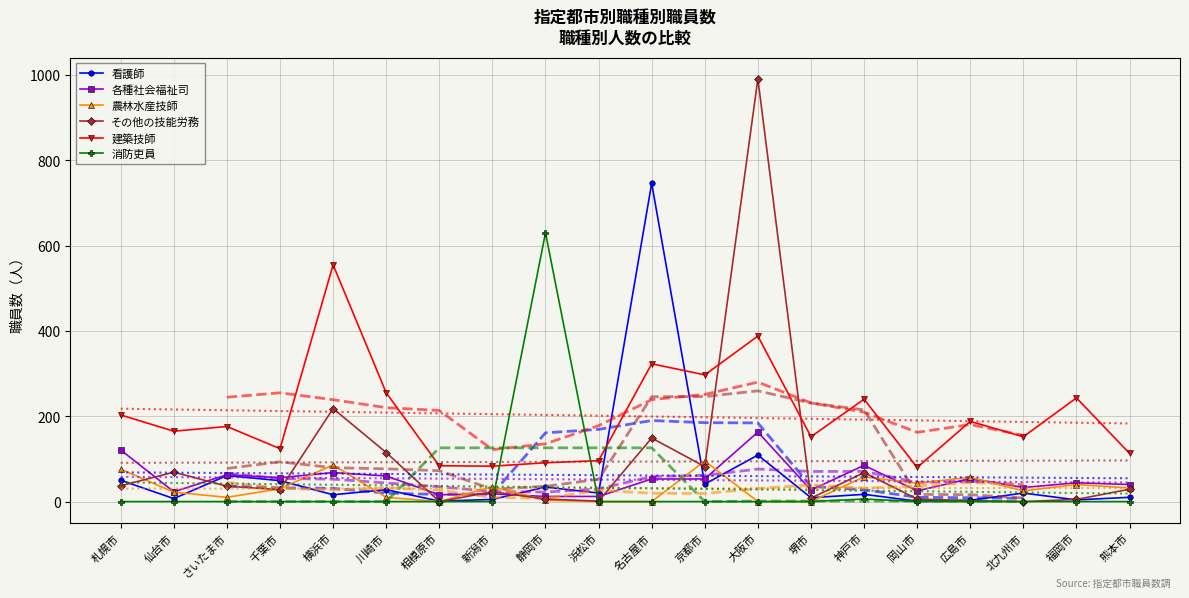

Reading left to right, transcribe all the data shown in this chart.

看護師: 札幌市=50	仙台市=7	さいたま市=61	千葉市=49	横浜市=16	川崎市=28	相模原市=1	新潟市=5	静岡市=34	浜松市=20	名古屋市=746	京都市=41	大阪市=109	堺市=9	神戸市=17	岡山市=1	広島市=3	北九州市=20	福岡市=4	熊本市=10
各種社会福祉司: 札幌市=121	仙台市=23	さいたま市=63	千葉市=56	横浜市=68	川崎市=60	相模原市=16	新潟市=18	静岡市=12	浜松市=12	名古屋市=53	京都市=53	大阪市=163	堺市=27	神戸市=85	岡山市=25	広島市=54	北九州市=33	福岡市=44	熊本市=40
農林水産技師: 札幌市=76	仙台市=22	さいたま市=10	千葉市=30	横浜市=86	川崎市=10	相模原市=0	新潟市=35	静岡市=3	浜松市=0	名古屋市=0	京都市=95	大阪市=0	堺市=0	神戸市=58	岡山市=43	広島市=57	北九州市=25	福岡市=40	熊本市=32
その他の技能労務: 札幌市=37	仙台市=69	さいたま市=36	千葉市=28	横浜市=218	川崎市=115	相模原市=0	新潟市=23	静岡市=6	浜松市=1	名古屋市=149	京都市=82	大阪市=991	堺市=8	神戸市=68	岡山市=6	広島市=2	北九州市=0	福岡市=5	熊本市=29
建築技師: 札幌市=203	仙台市=165	さいたま市=176	千葉市=124	横浜市=555	川崎市=255	相模原市=84	新潟市=83	静岡市=91	浜松市=96	名古屋市=323	京都市=297	大阪市=388	堺市=152	神戸市=240	岡山市=80	広島市=188	北九州市=152	福岡市=243	熊本市=113
消防吏員: 札幌市=0	仙台市=0	さいたま市=0	千葉市=0	横浜市=0	川崎市=0	相模原市=0	新潟市=0	静岡市=630	浜松市=0	名古屋市=0	京都市=0	大阪市=0	堺市=0	神戸市=6	岡山市=0	広島市=0	北九州市=0	福岡市=0	熊本市=0